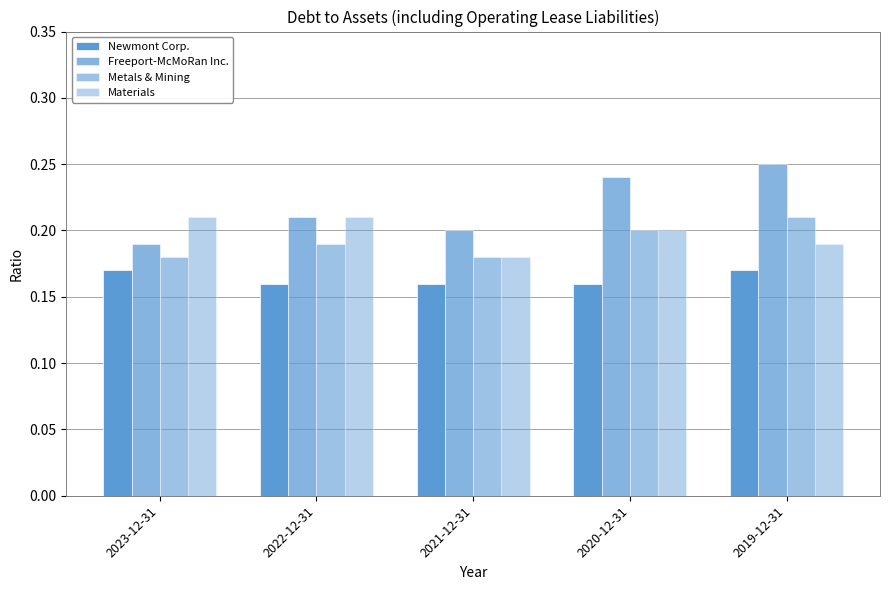

The Freeport-McMoRan Inc. series shows 0.2 at 2020-12-31. True or false?

True